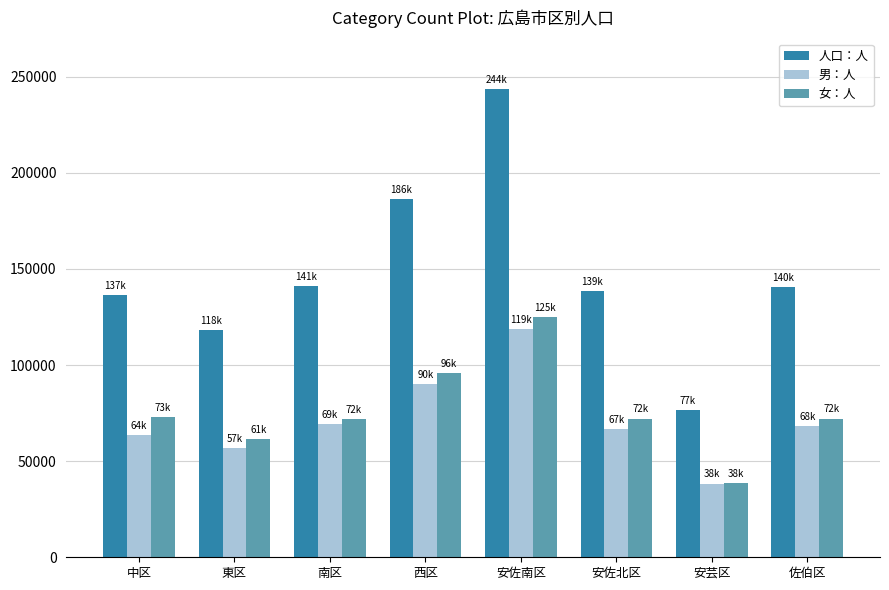

What is the maximum value shown in the chart?

243630